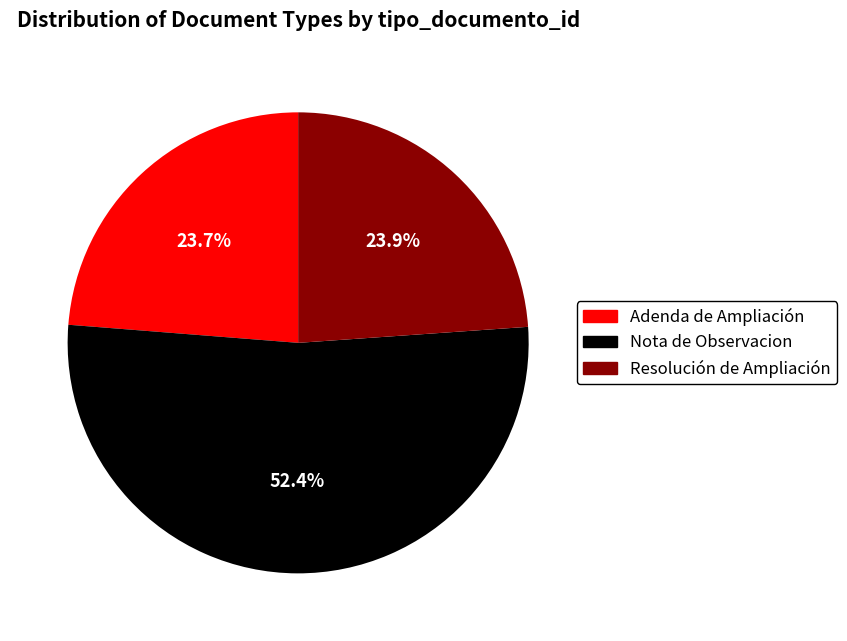

Is it true that Adenda de Ampliación is 24% of the pie?

True